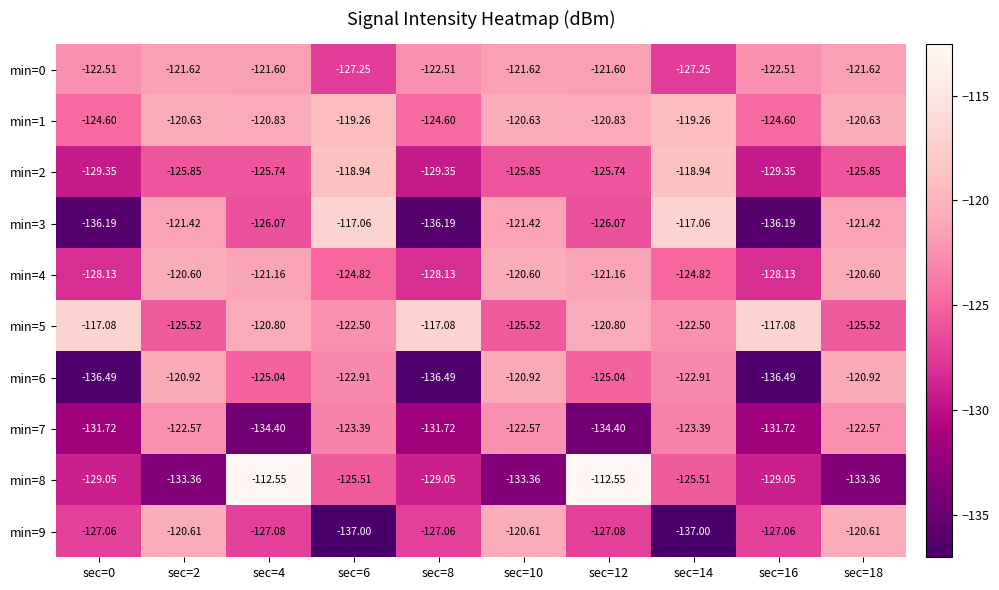

Is the value of min=1 at sec=2 greater than the value of min=7 at sec=12?

Yes